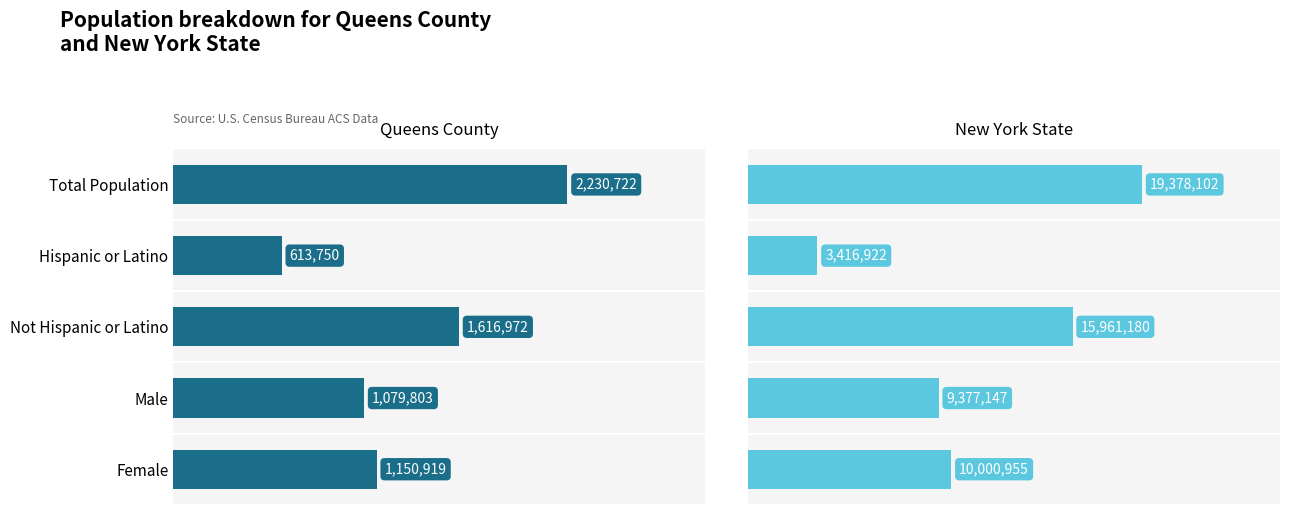

What value does the Queens County series have at Not Hispanic or Latino, to the nearest 10?

1616970